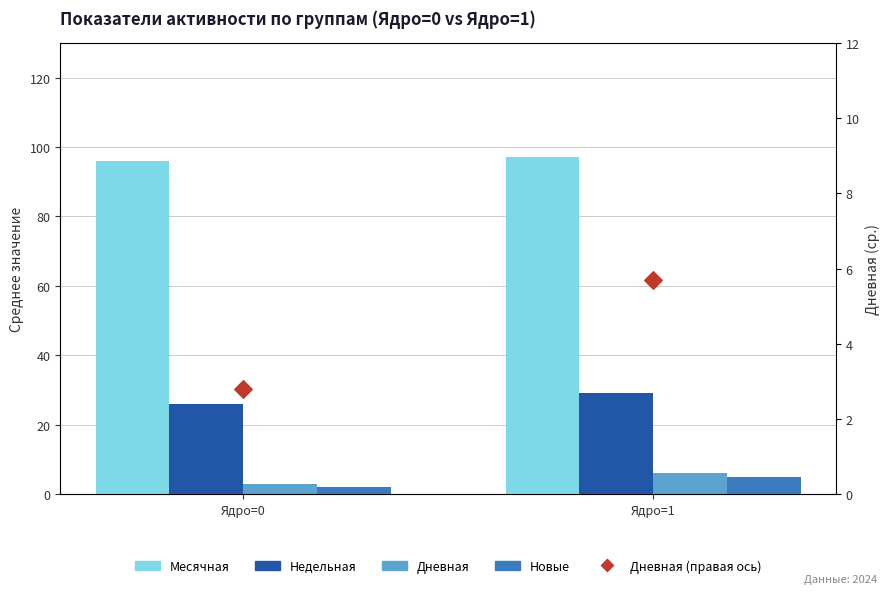

At how many categories does at least one series exceed 12?

2